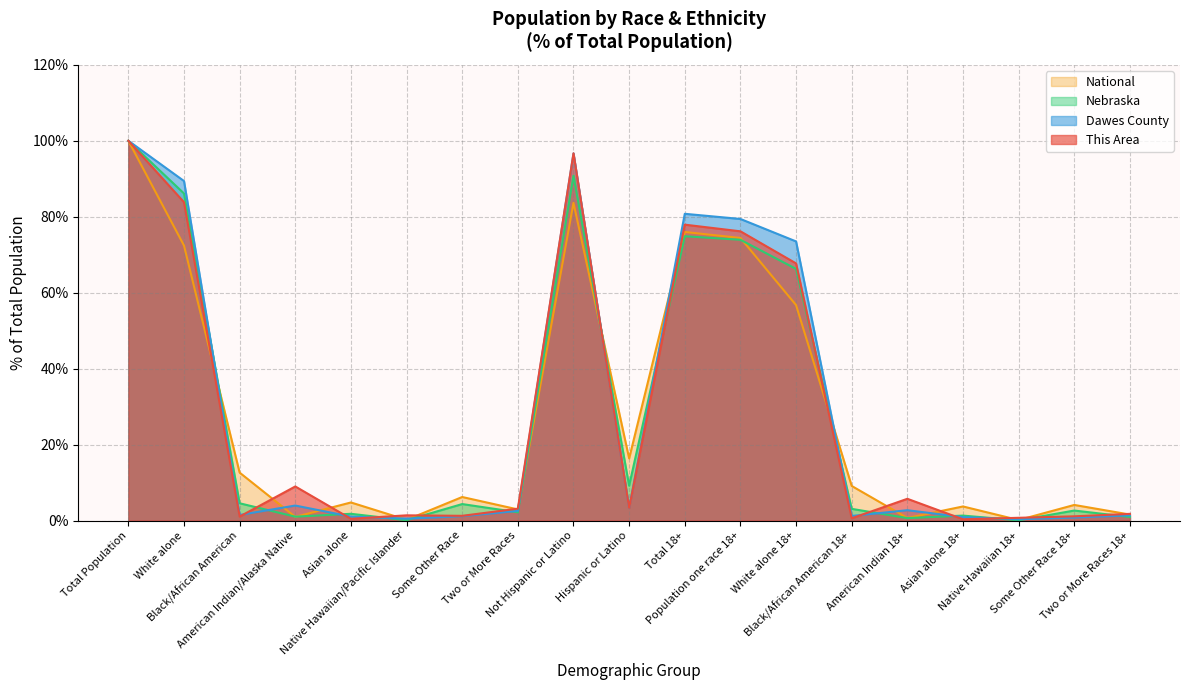

Read the Nebraska value at Two or More Races 18+.

0.9